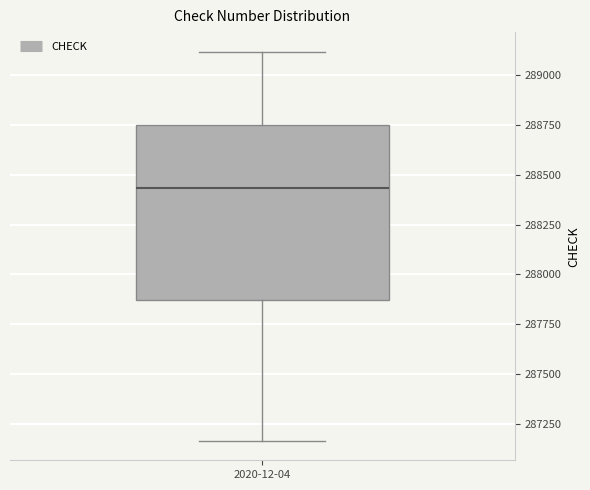

Where does the lower whisker of the box for 2020-12-04 end on the y-axis? The values are not printed on the chart, so give them approximately, as read against the axis.

287150